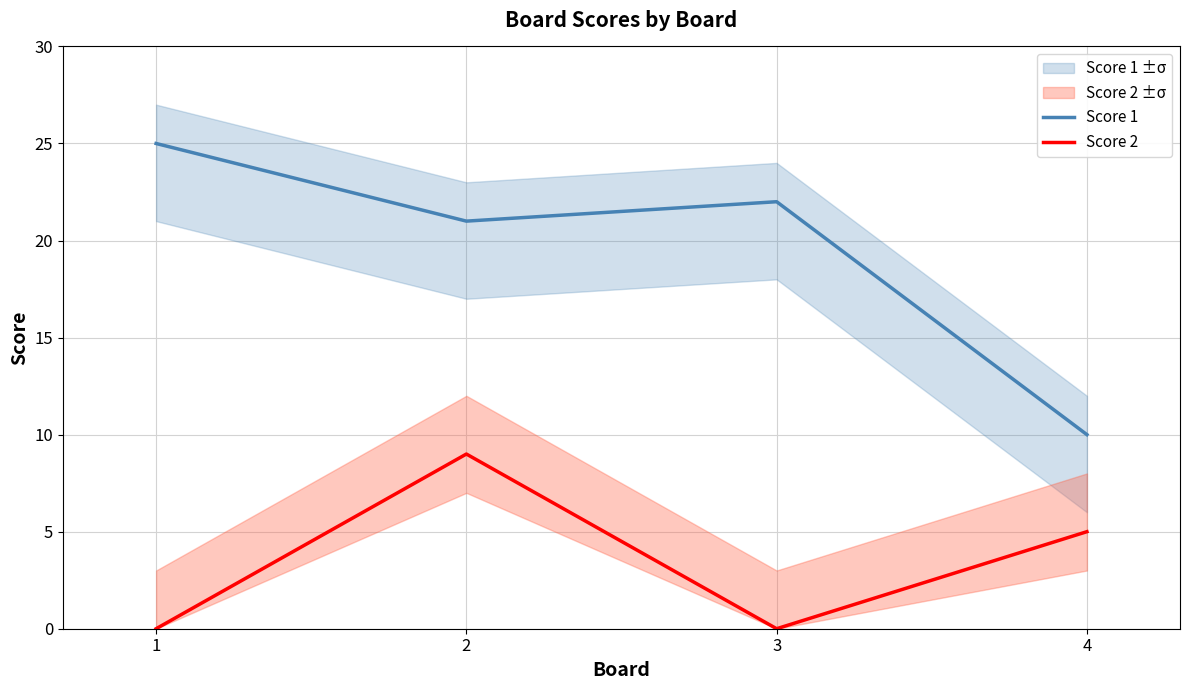

How many series are shown in this chart?

2